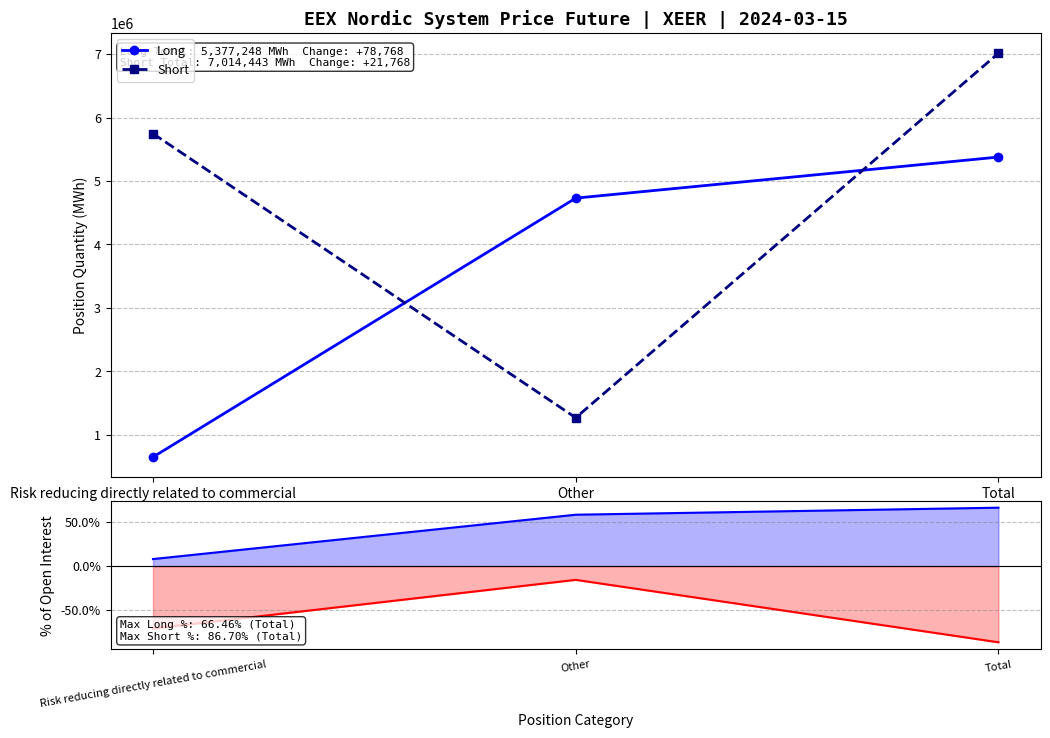

What is the value of the % Long OI point at the 1st from the left?

8.0